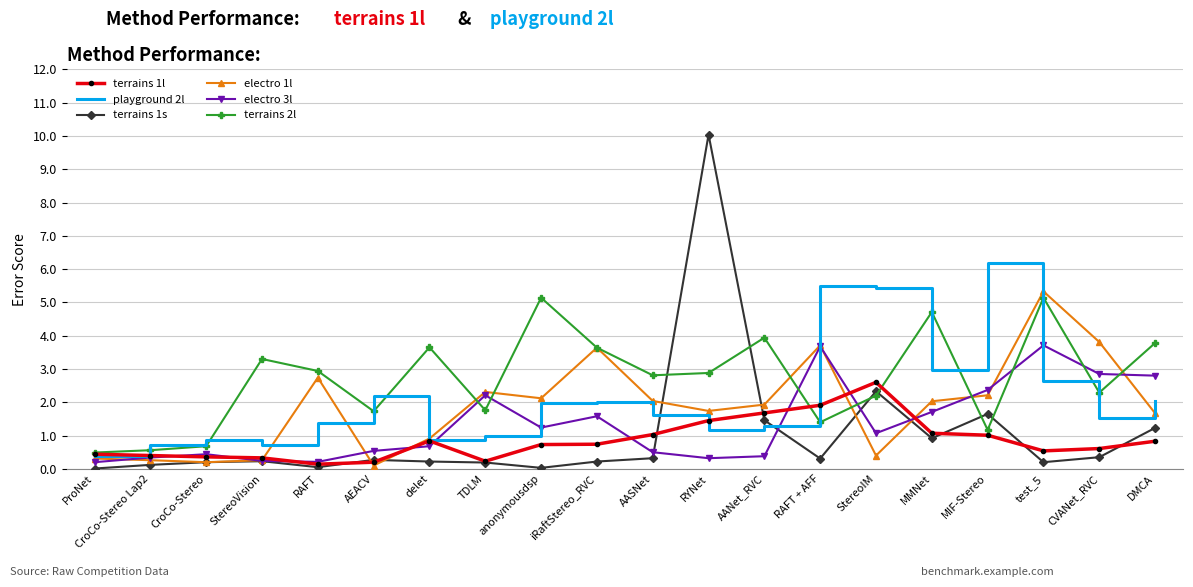

True or false: playground 2l has a value of 0.9 at CroCo-Stereo.

True